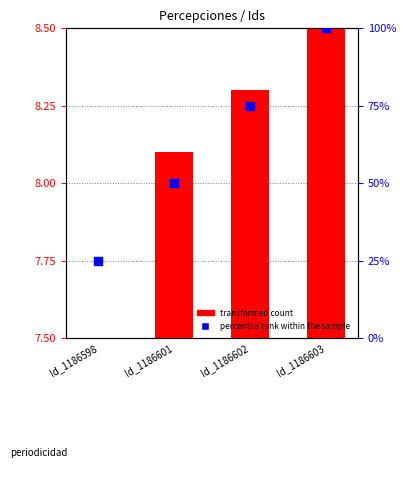

Which series has the largest total across all categories?

percentile rank within the sample